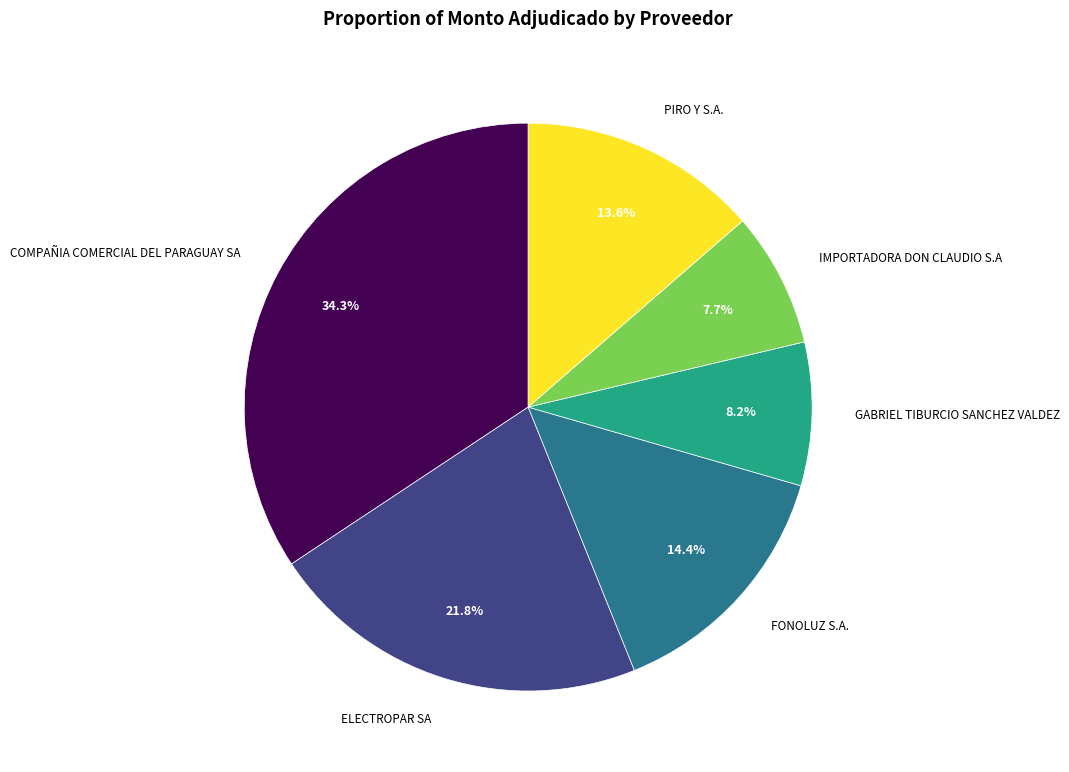

What portion of the pie excludes COMPAÑIA COMERCIAL DEL PARAGUAY SA?

65.7%